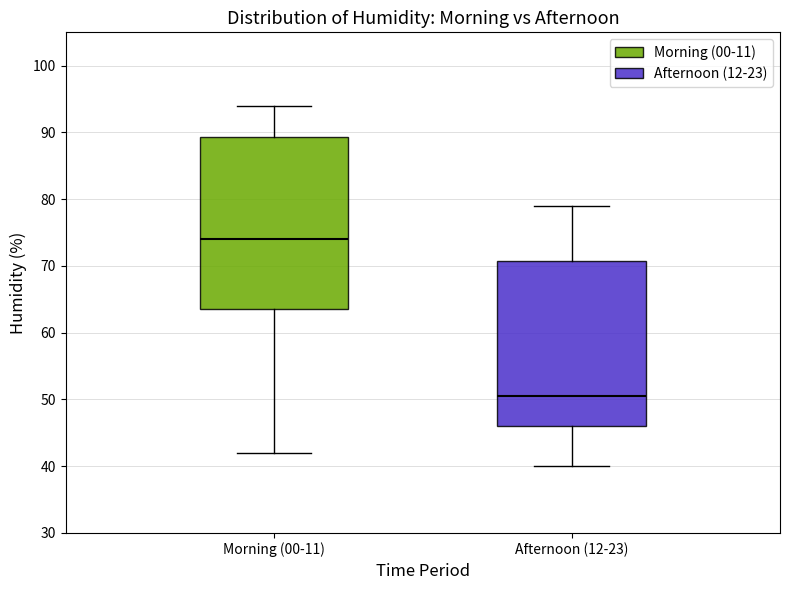

Where does the upper whisker of the box for Afternoon (12-23) end on the y-axis? The values are not printed on the chart, so give them approximately, as read against the axis.

79